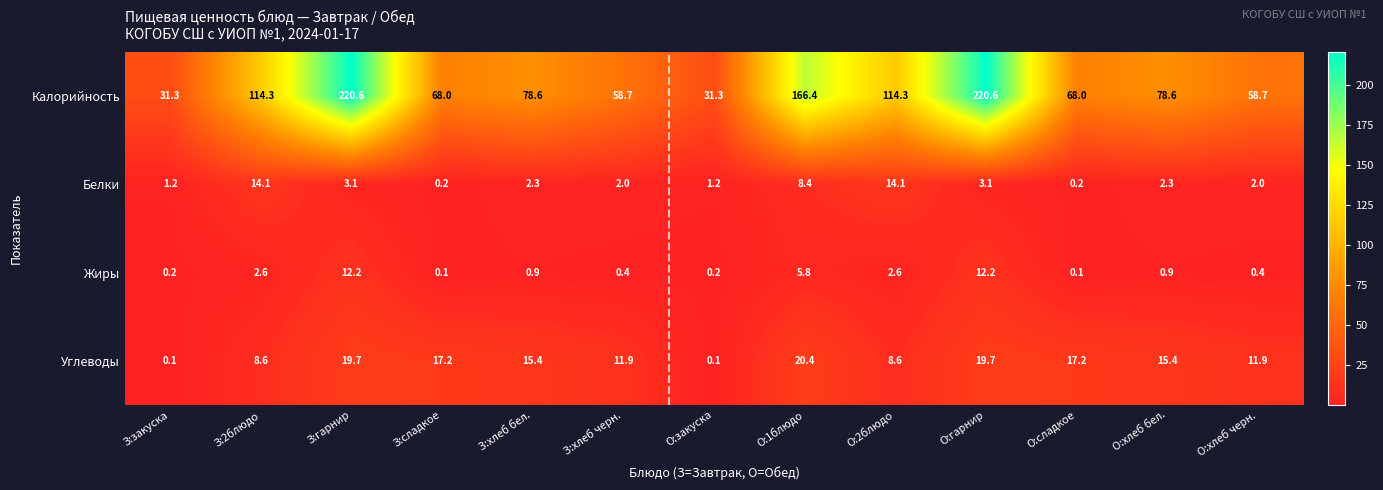

The value of Белки at З:гарнир is 4.6. True or false?

False